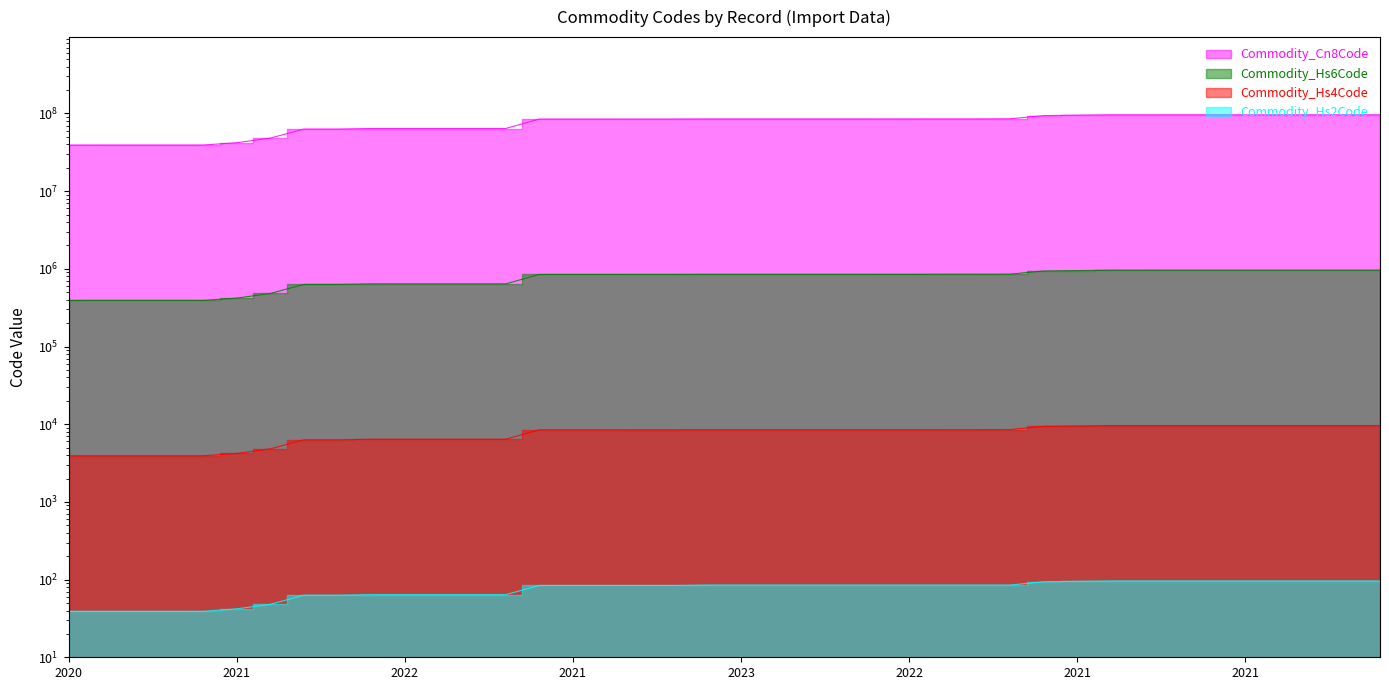

Reading right to left, extract all data points from this chart.

Commodity_Cn8Code: 96200099	96200099	96200099	96200099	96200099	96200099	96200099	96170000	96170000	95061900	94053000	85395200	85162991	85162991	85049090	85044095	85044095	85044095	85044095	85044095	85044090	84798997	84796000	84735080	84735080	84735080	64069090	64069090	64069090	64069090	64069050	63011000	63011000	48196000	42010000	39269097	39269097	39269097	39264000	39233010
Commodity_Hs6Code: 962000	962000	962000	962000	962000	962000	962000	961700	961700	950619	940530	853952	851629	851629	850490	850440	850440	850440	850440	850440	850440	847989	847960	847350	847350	847350	640690	640690	640690	640690	640690	630110	630110	481960	420100	392690	392690	392690	392640	392330
Commodity_Hs4Code: 9620	9620	9620	9620	9620	9620	9620	9617	9617	9506	9405	8539	8516	8516	8504	8504	8504	8504	8504	8504	8504	8479	8479	8473	8473	8473	6406	6406	6406	6406	6406	6301	6301	4819	4201	3926	3926	3926	3926	3923
Commodity_Hs2Code: 96	96	96	96	96	96	96	96	96	95	94	85	85	85	85	85	85	85	85	85	85	84	84	84	84	84	64	64	64	64	64	63	63	48	42	39	39	39	39	39